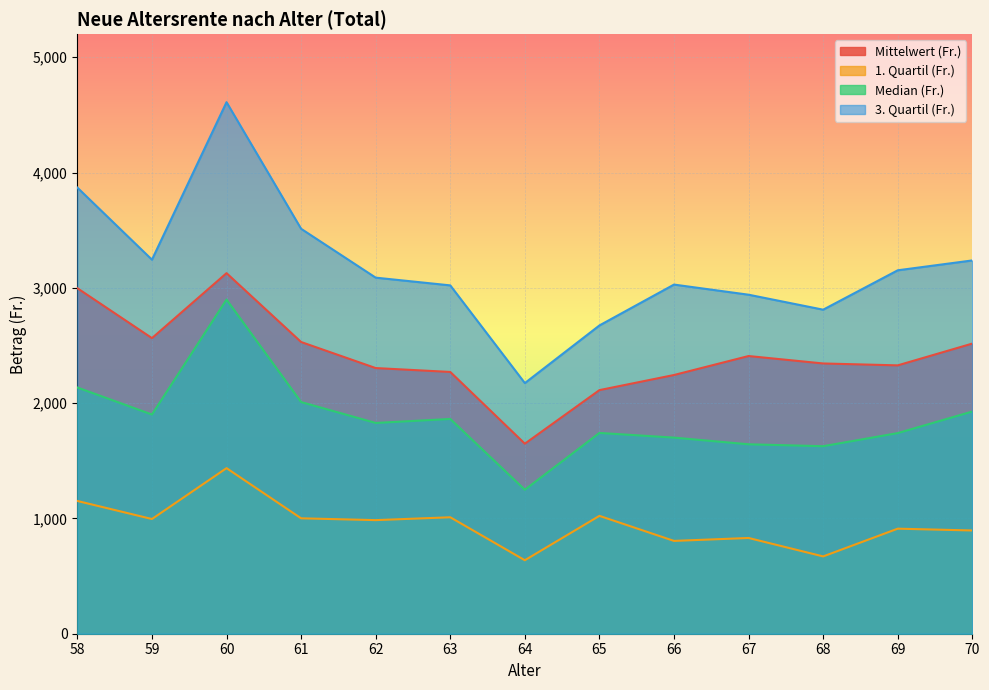

At how many categories does at least one series exceed 1572?

13